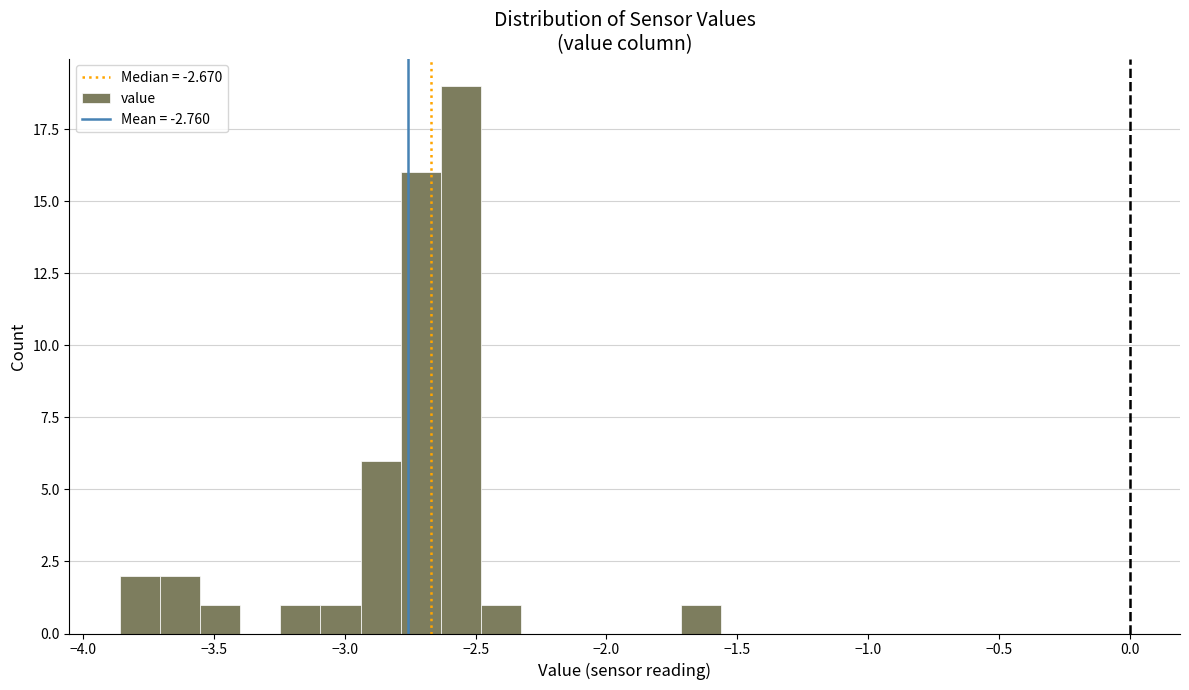

Read against the x-axis, roughly where is the centre of the tallest bar?

-2.55